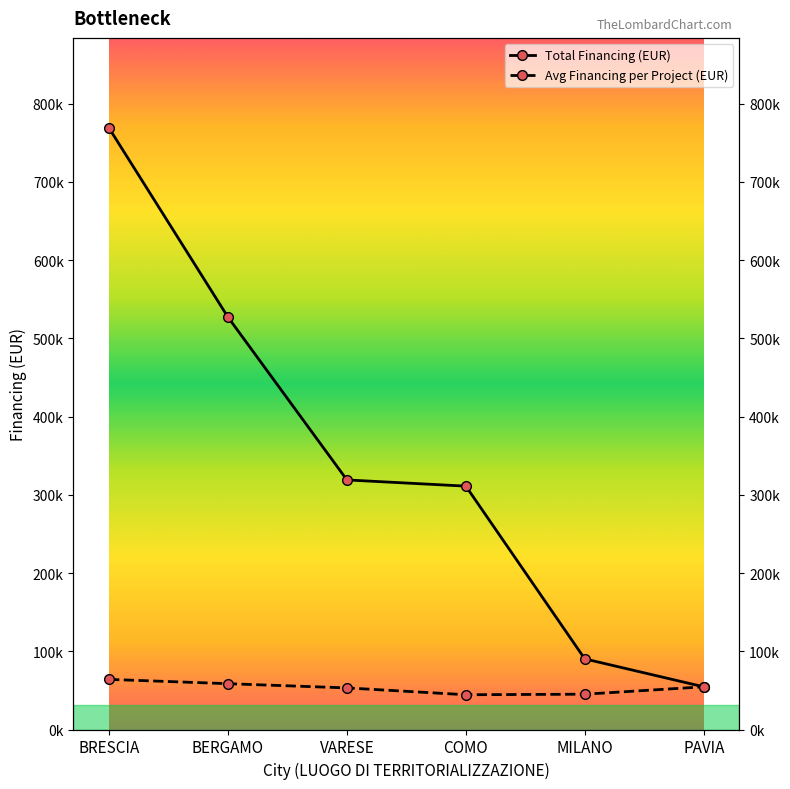

What is the label of the 2nd point from the right?

MILANO